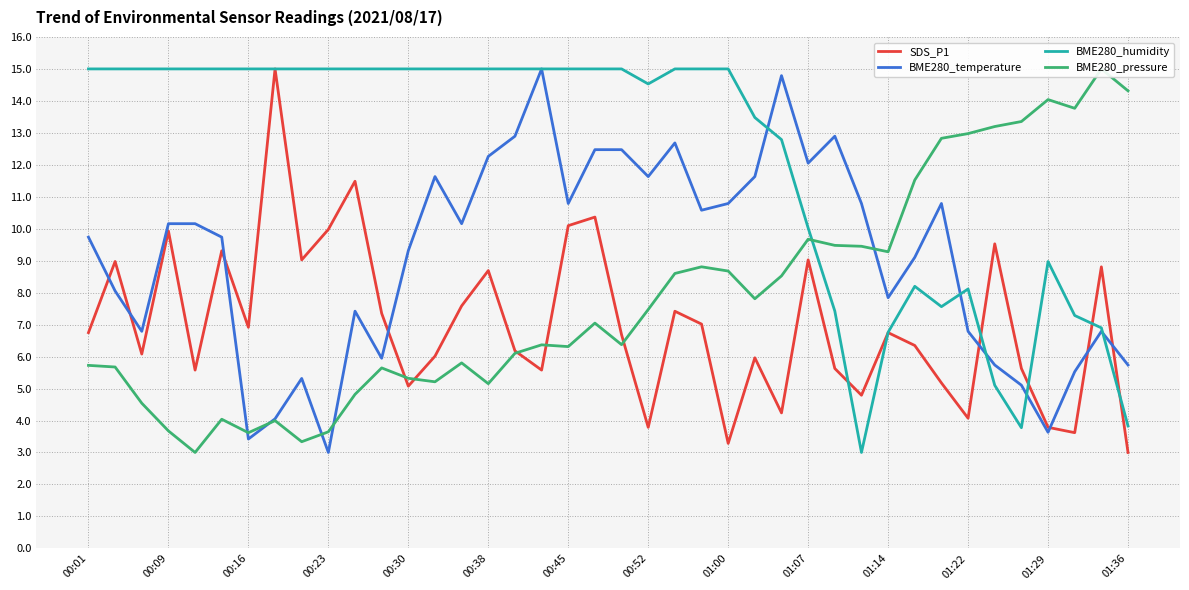

What is the lowest value of the BME280_humidity series?

3.0